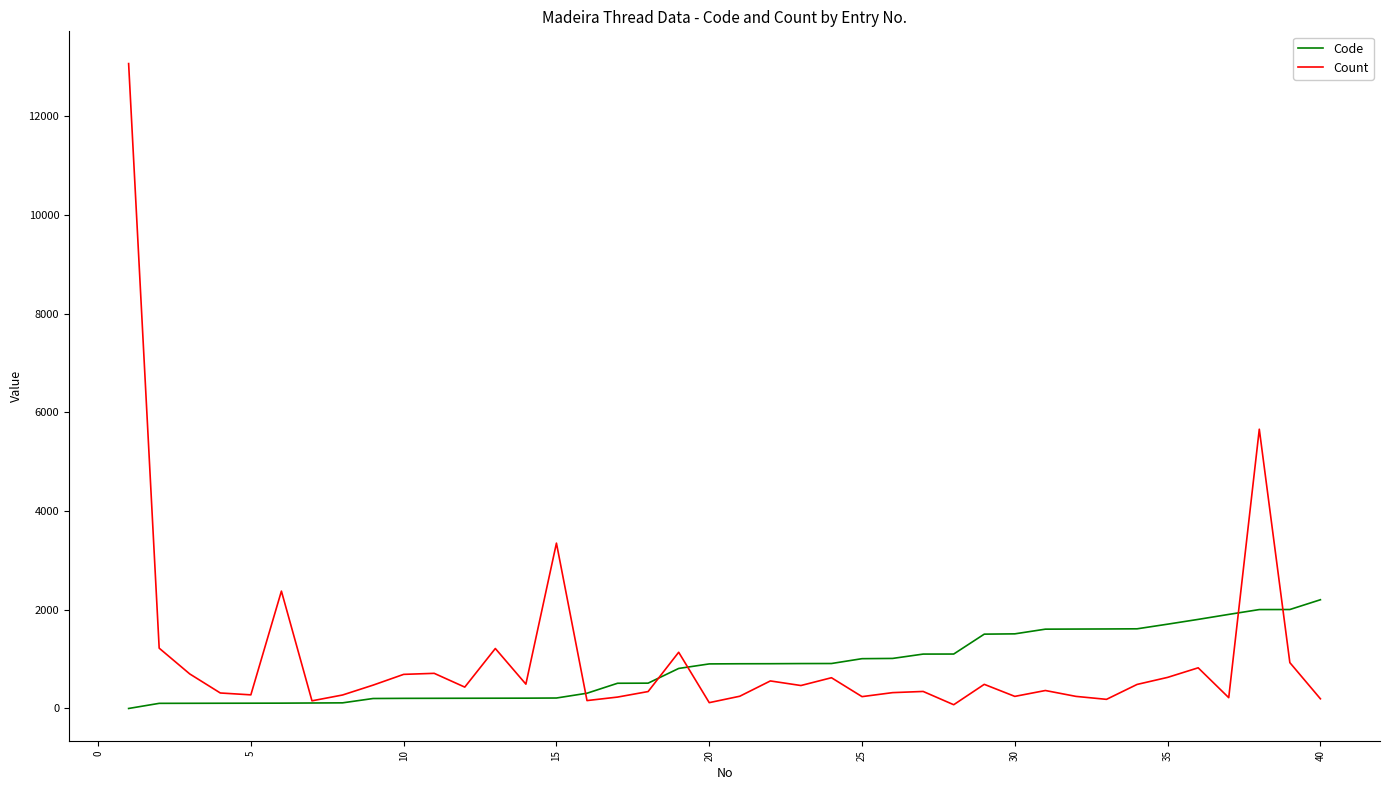

Rank the series by their maximum value, from highest to lowest.

Count, Code